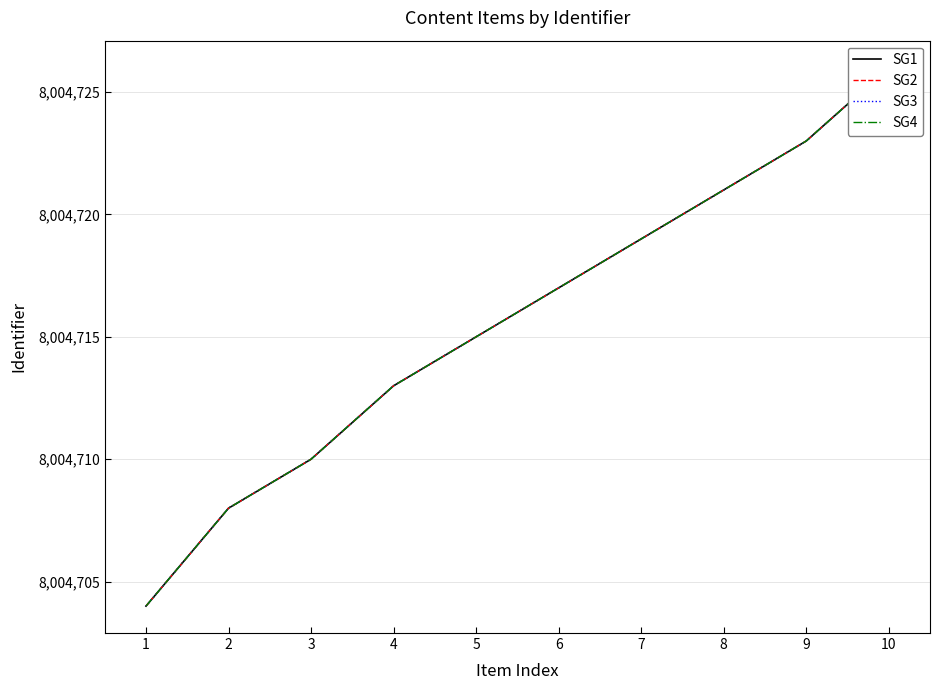

What is the average value of the SG2 series?

8004716